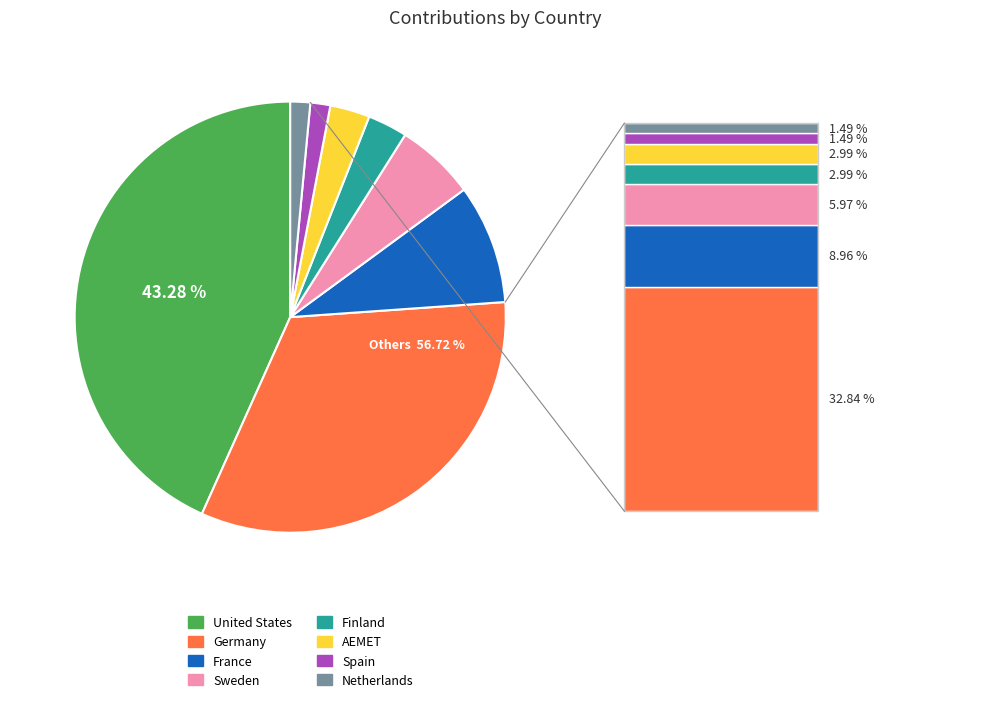

To the nearest percent, what is the difference between the France and Finland slice percentages?

6%